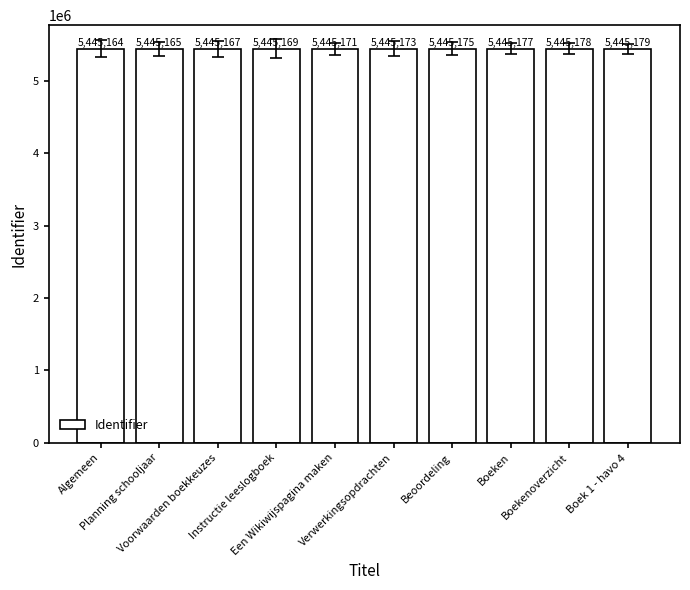

What is the difference between the maximum and minimum values?

15